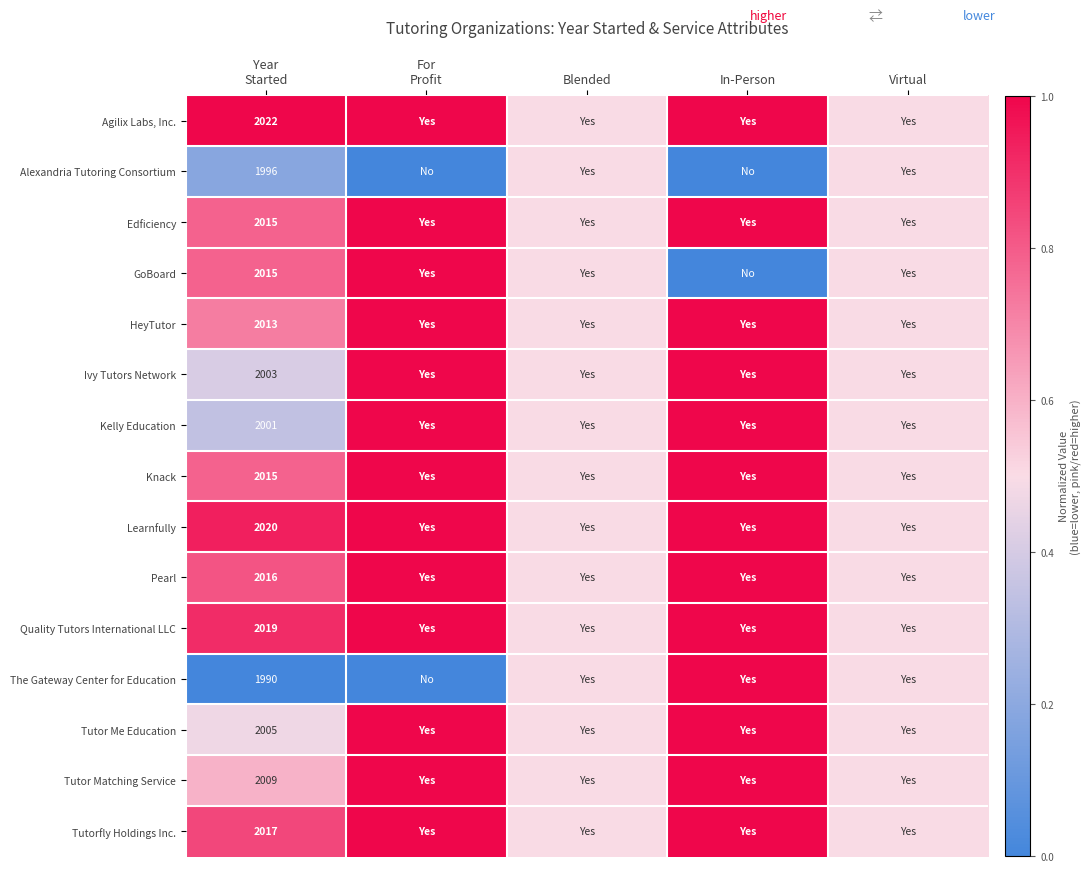

At which category is the sum across all series the highest?

For
Profit